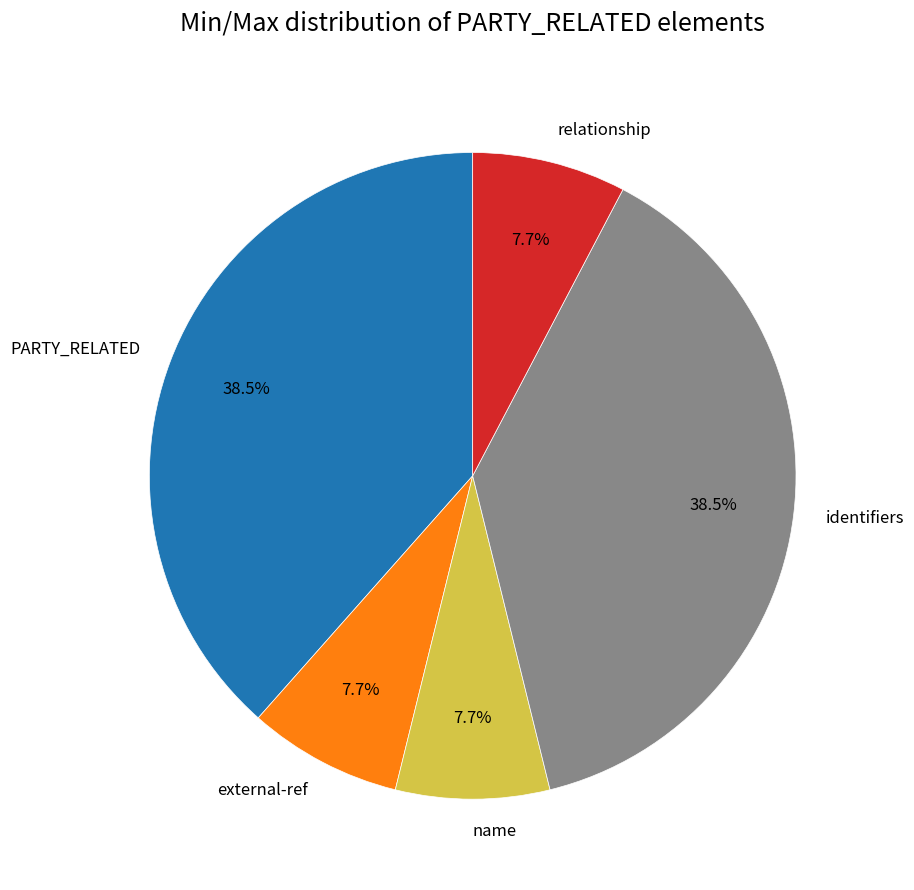

Is there a majority slice in this chart?

No